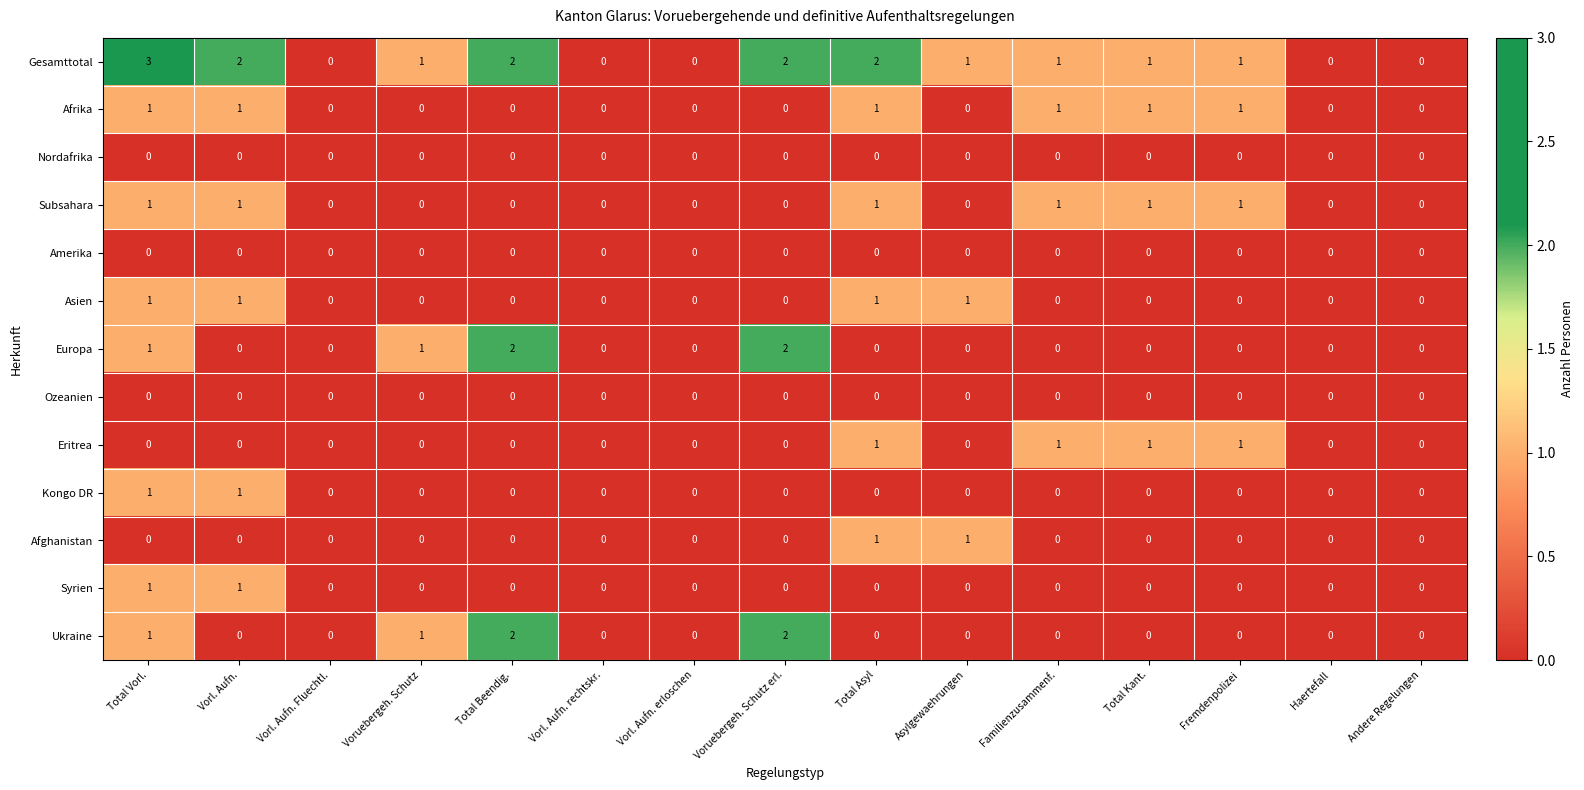

Which category has the highest value across all series?

Total Vorl.